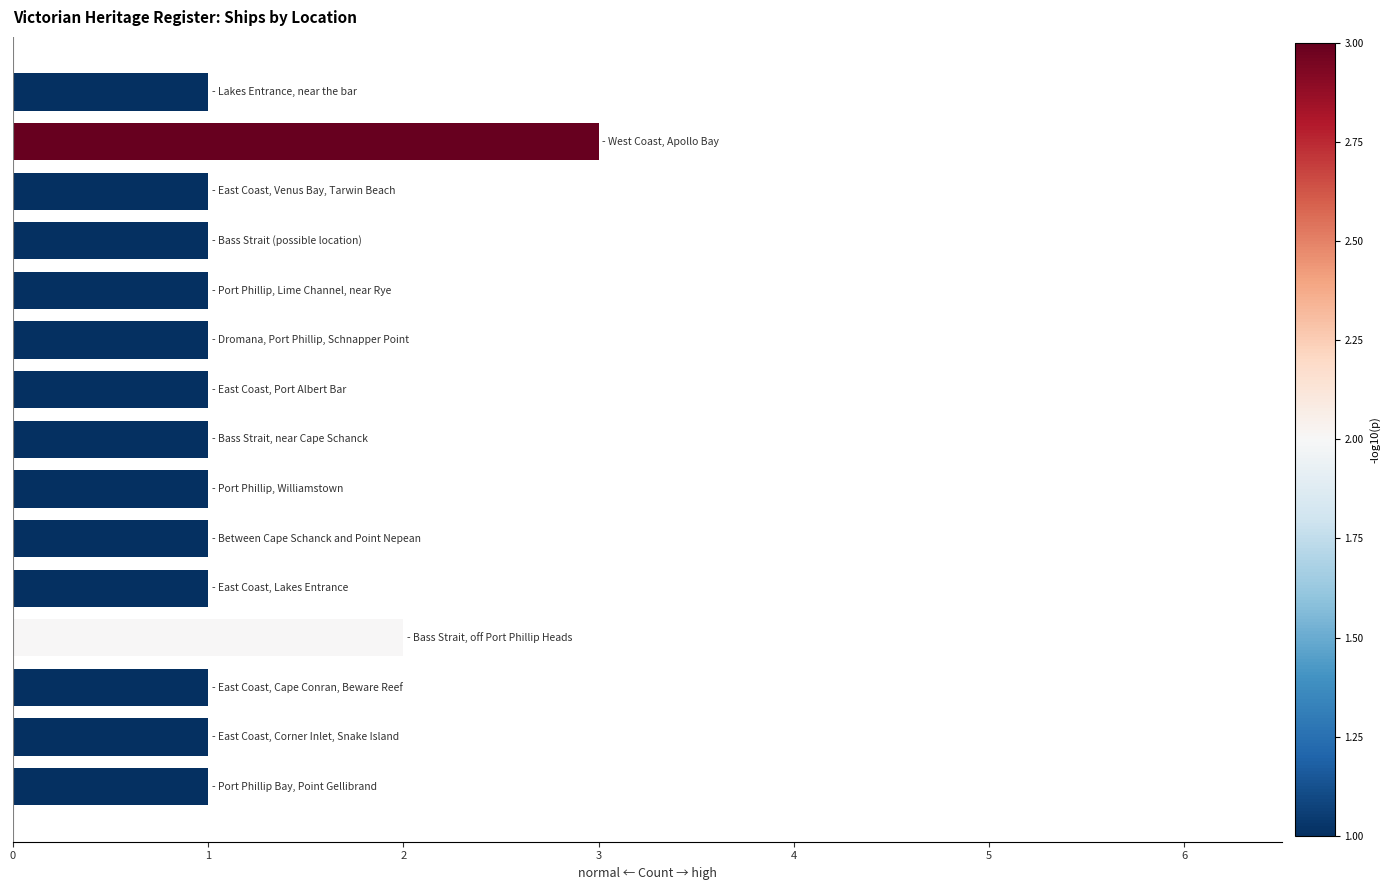

What is the value of the 5th bar from the top?

1